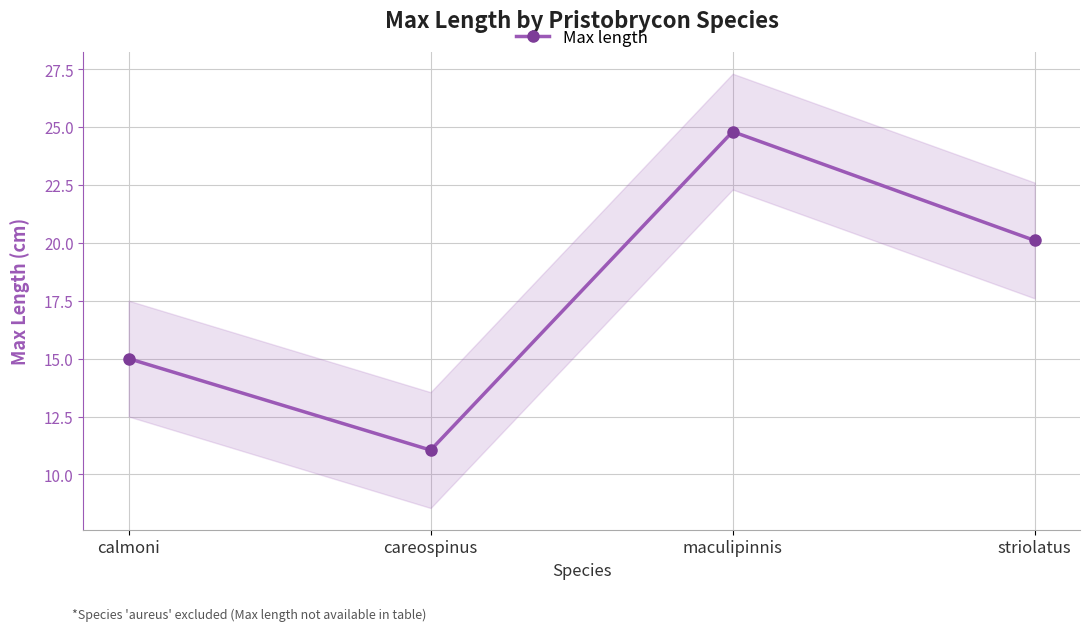

Rank the categories by value from lowest to highest.

careospinus, calmoni, striolatus, maculipinnis